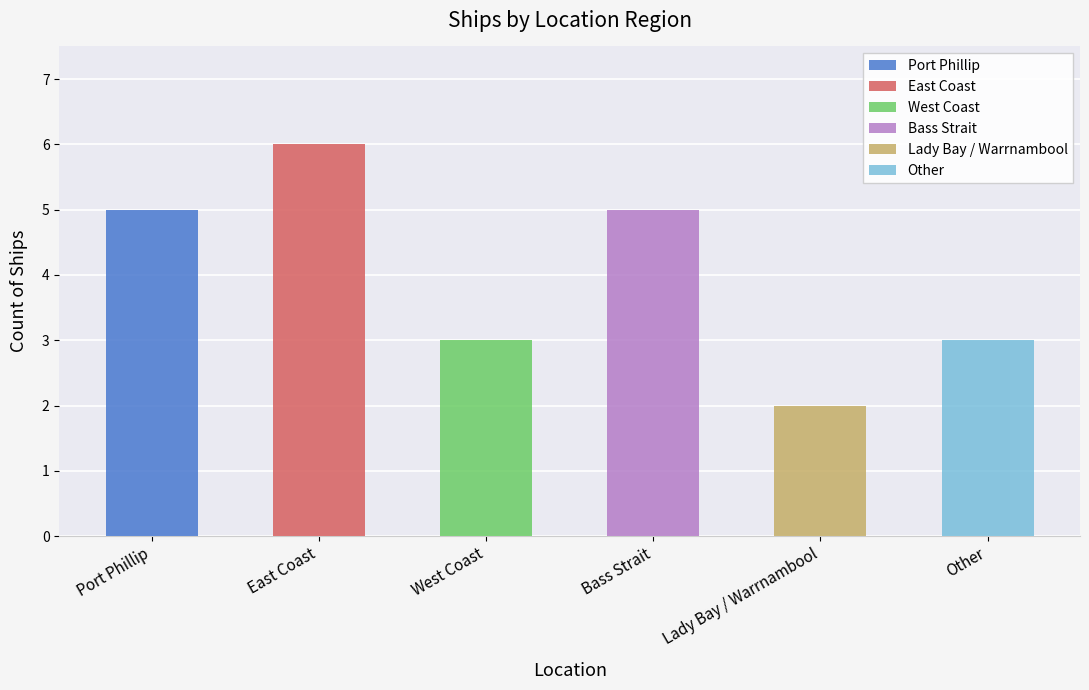

The chart shows a value of 2 at Bass Strait. True or false?

False